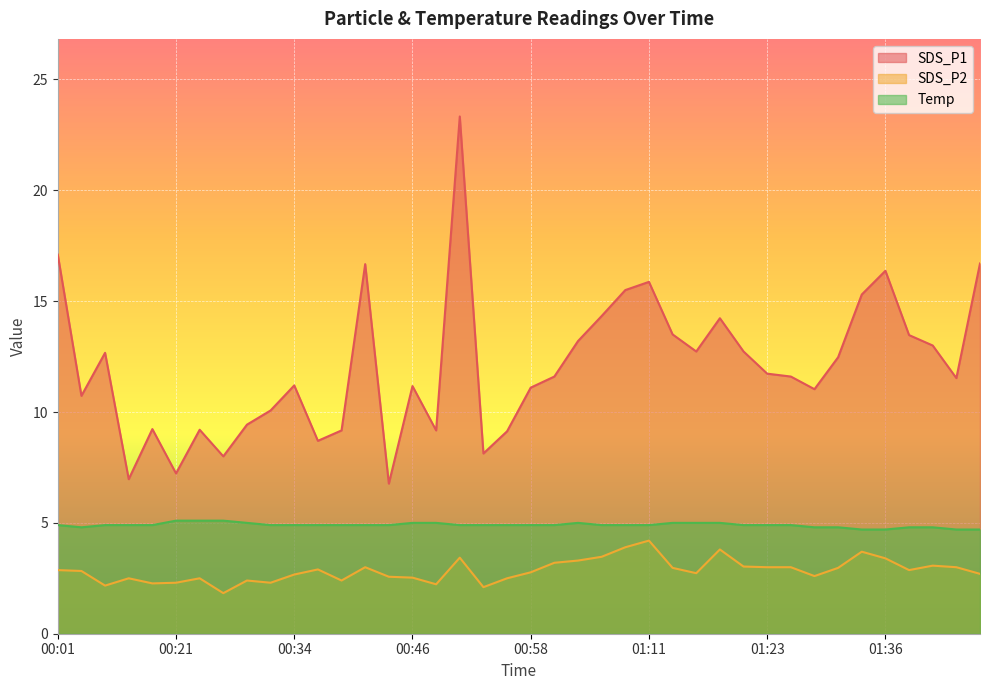

What is the total value across all series at 01:18?

23.0